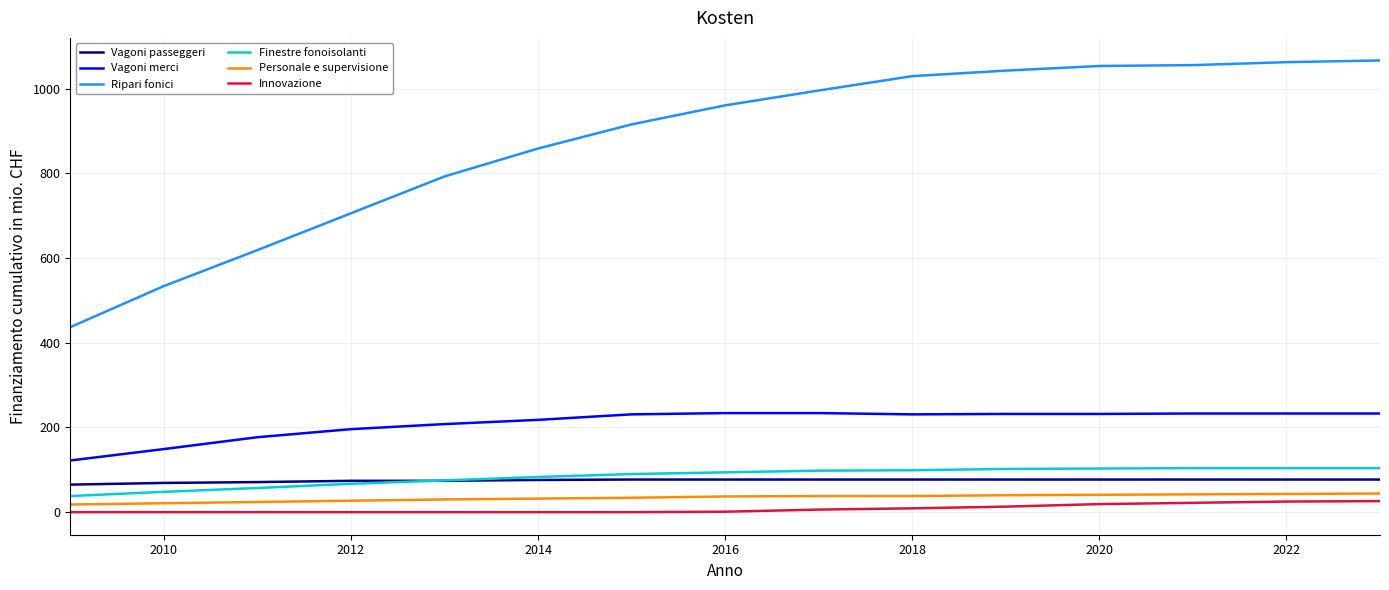

Which series has the widest spread of values?

Ripari fonici